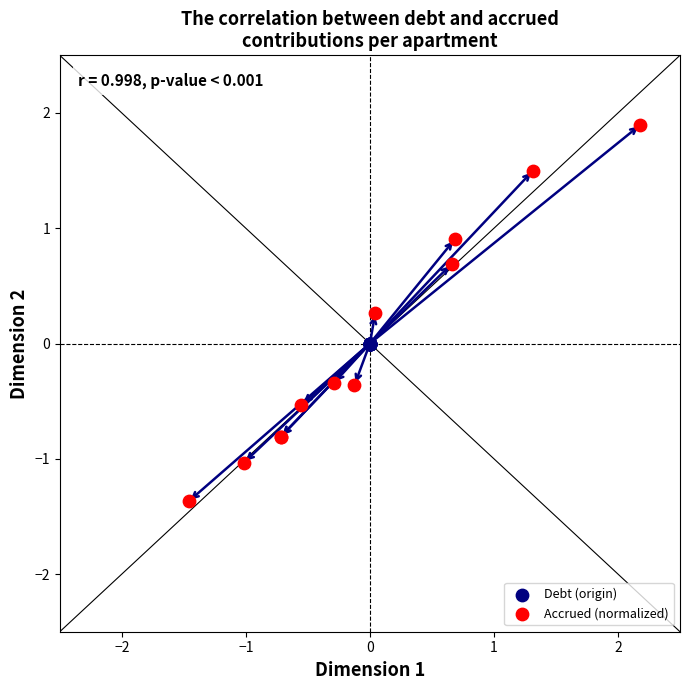

Which series reaches the minimum Y coordinate?

Accrued (normalized)